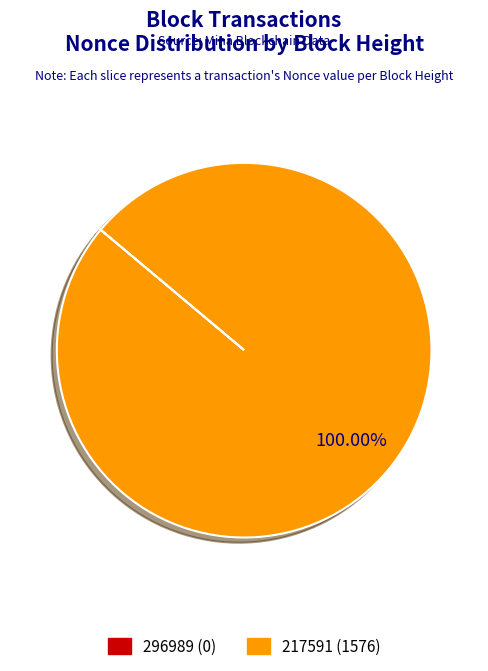

To the nearest percent, what is the difference between the largest and smallest slice percentages?

100%